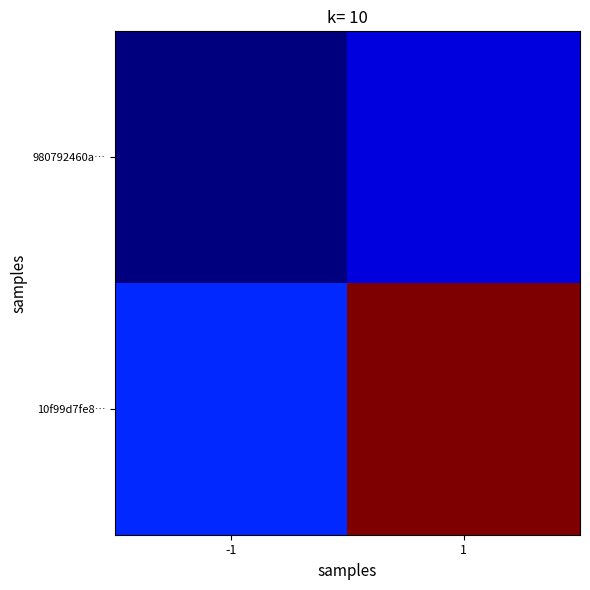

Which label corresponds to the smallest value in the chart?

-1